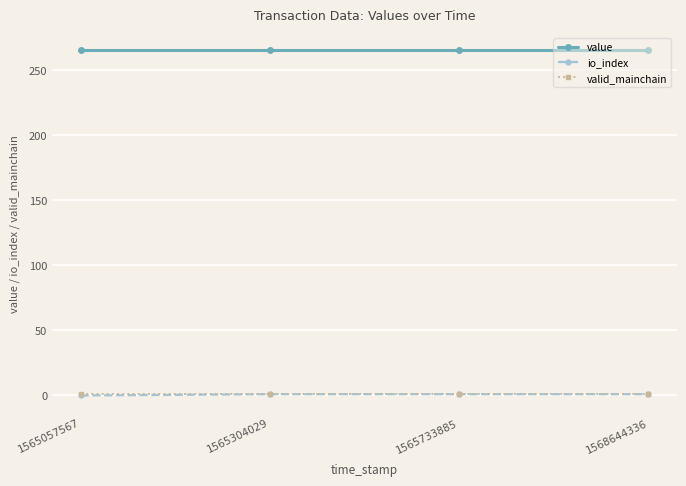

Does the chart display data point markers on the line(s)?

Yes